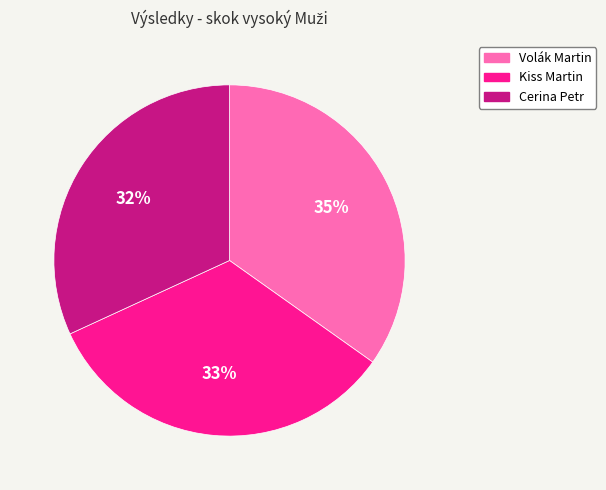

To the nearest percent, what is the combined percentage of Volák Martin and Kiss Martin?

68%